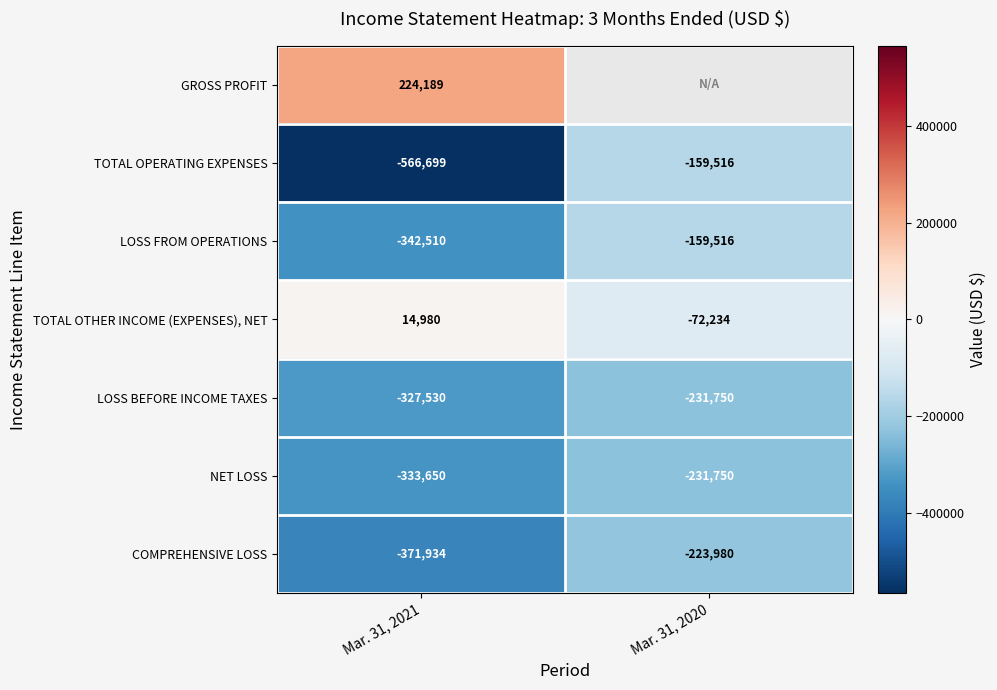

Rank the categories by LOSS BEFORE INCOME TAXES value from highest to lowest.

Mar. 31, 2020, Mar. 31, 2021